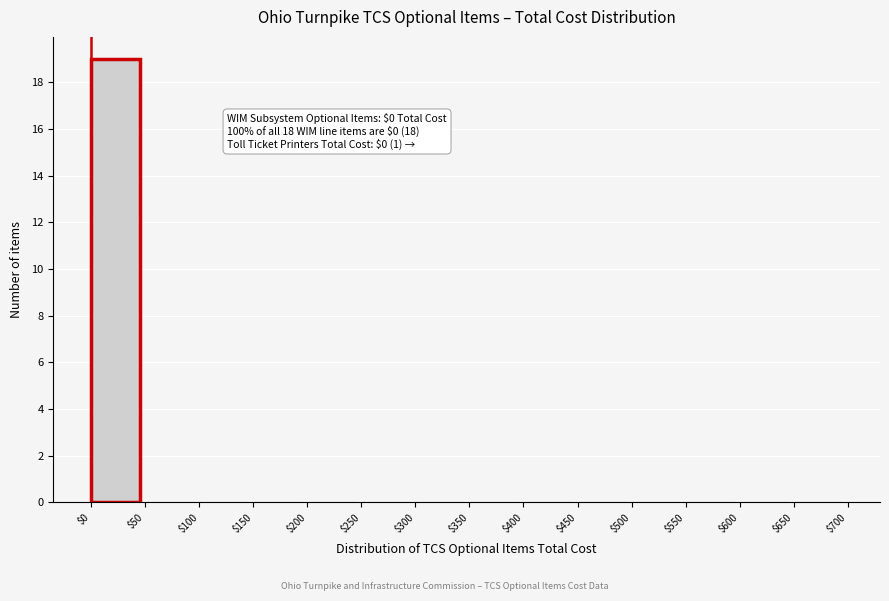

Over which range of the x-axis is the bar tallest?

$0 to $50